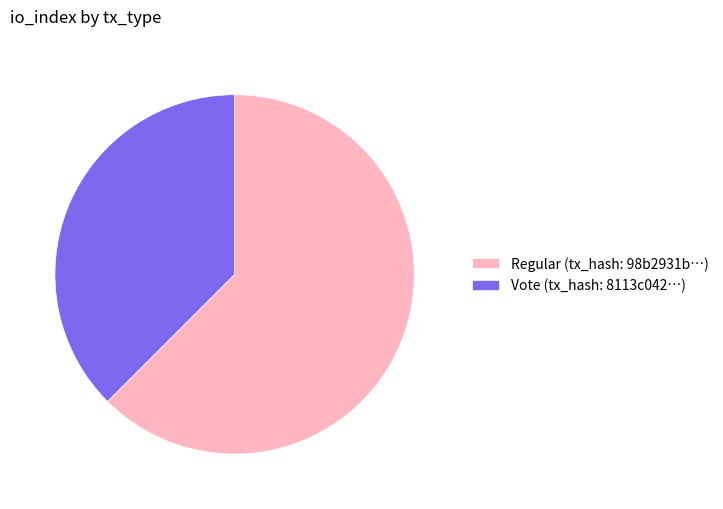

Rank the categories by value from highest to lowest.

Regular, Vote